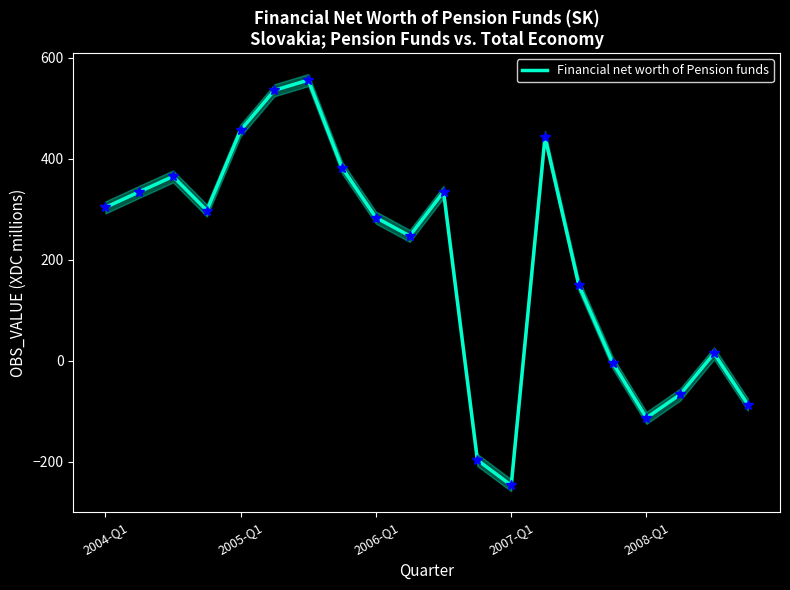

What is the lowest value of the Financial net worth of Pension funds series?

-247.0